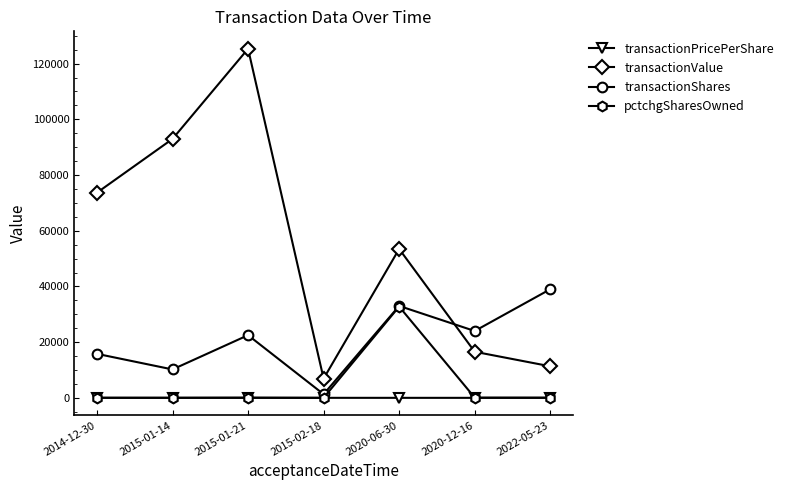

How many distinct data groups are displayed?

4